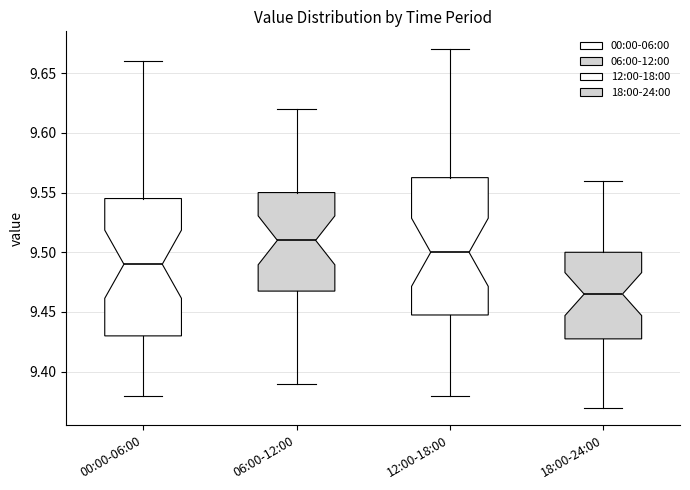

Where does the lower whisker of the box for 12:00-18:00 end on the y-axis? The values are not printed on the chart, so give them approximately, as read against the axis.

9.380